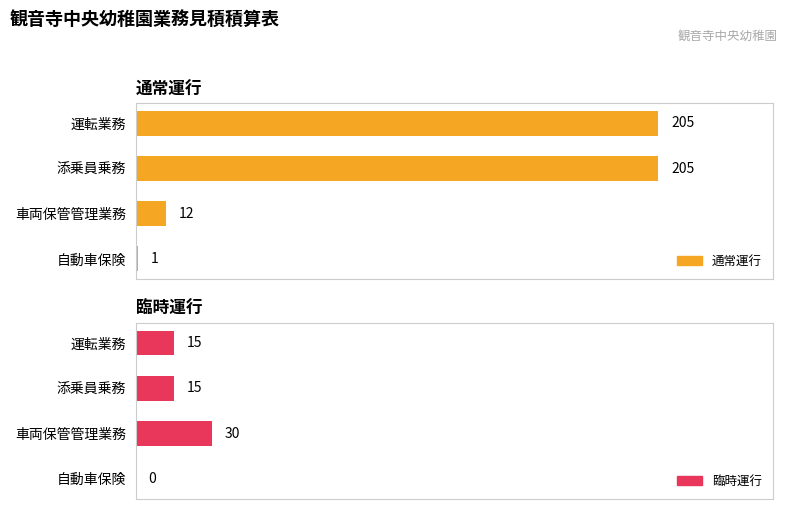

Is the value of 臨時運行 at 添乗員乗務 greater than the value of 通常運行 at 運転業務?

No